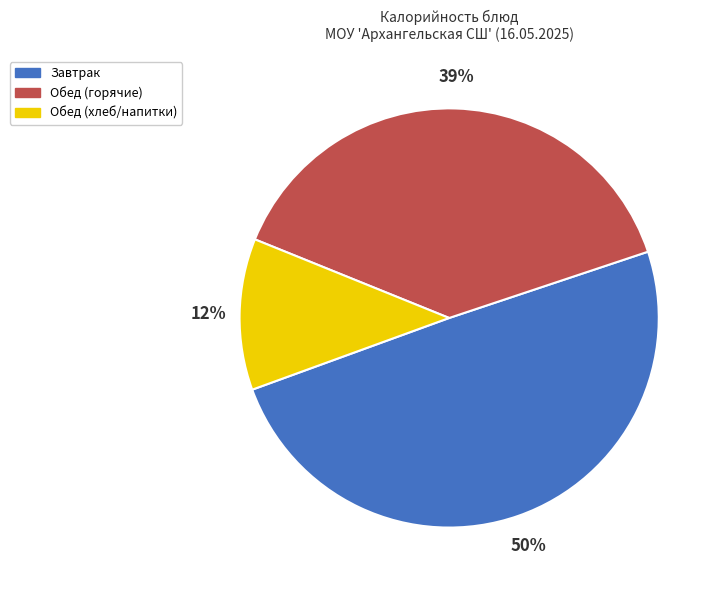

Count the number of slices in the pie.

3